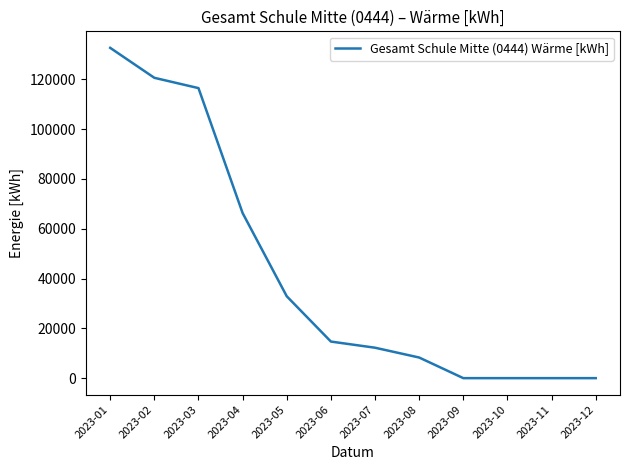

Is it true that the value at 2023-05 is 44346?

False